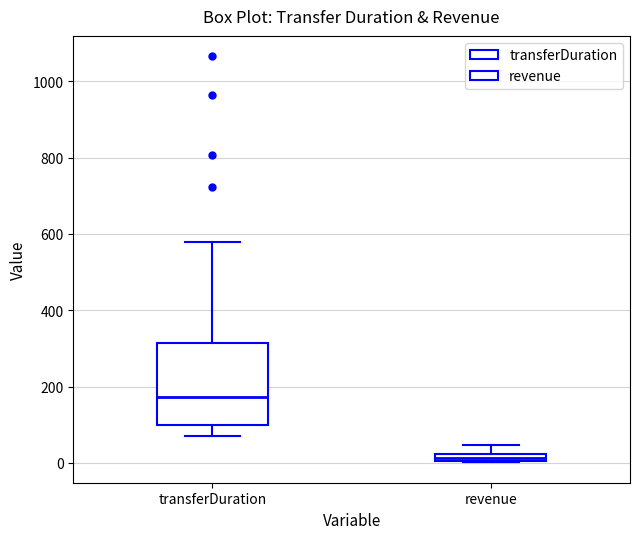

Where does the median line of the box for transferDuration sit on the y-axis? The values are not printed on the chart, so give them approximately, as read against the axis.

180